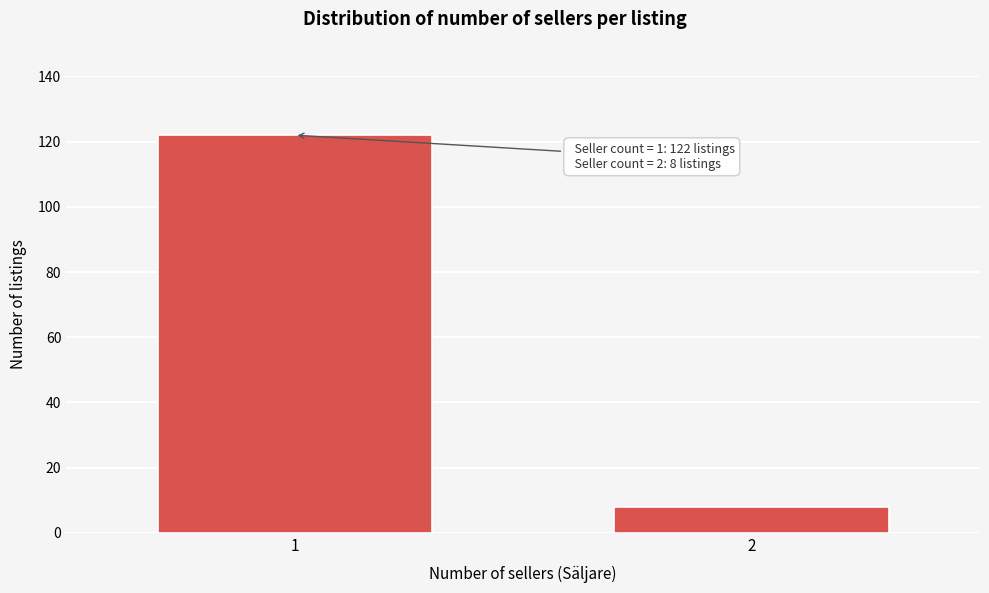

Reading left to right, list all the values displayed in this chart.

122	8